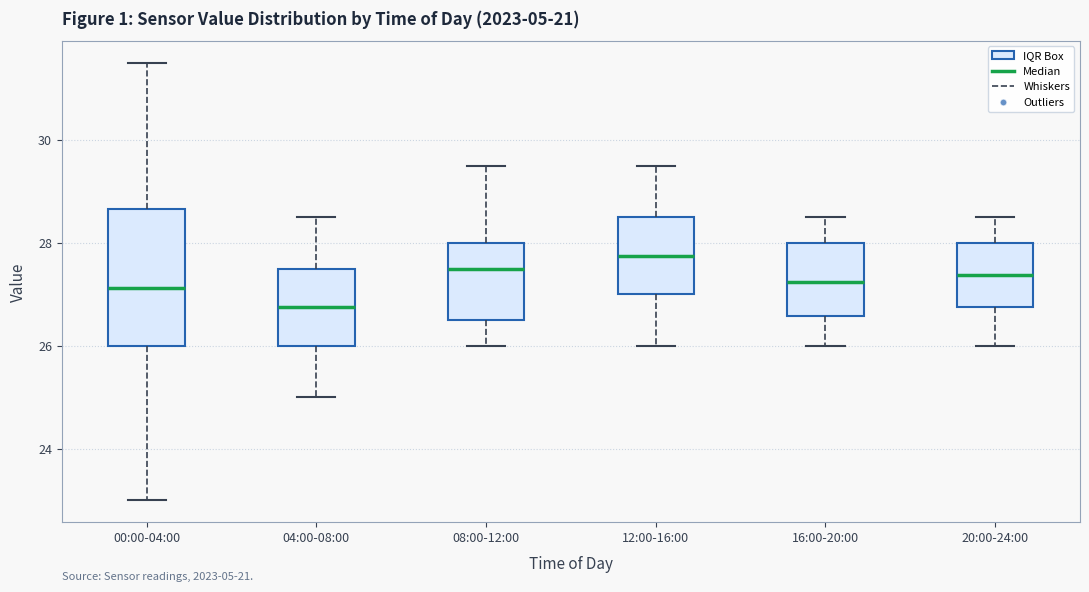

Which box is the tallest, from its lower edge to its upper edge?

00:00-04:00